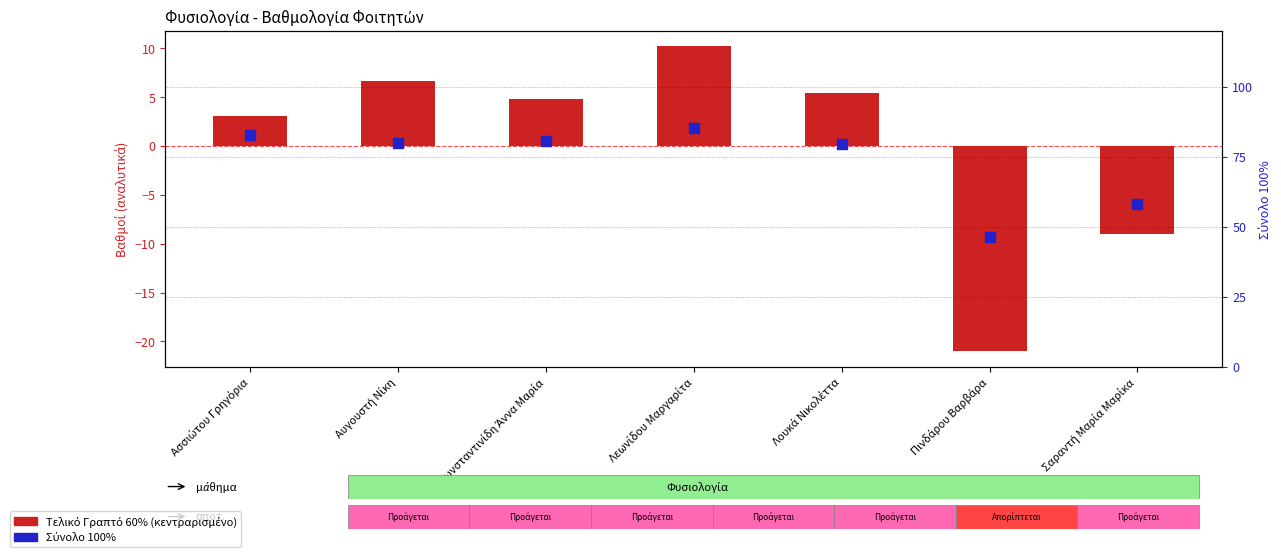

Is the value of Τελικό Γραπτό 60% at Σαραντή Μαρία Μαρίκα greater than the value of Σύνολο 100% at Πινδάρου Βαρβάρα?

No